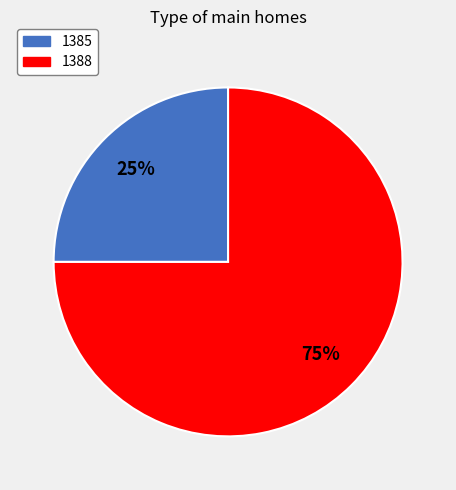

Which slice represents more than half of the pie?

1388